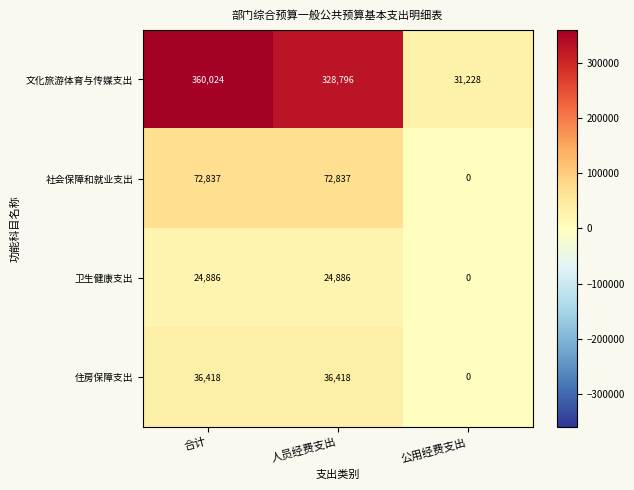

Which label corresponds to the largest value in the chart?

合计